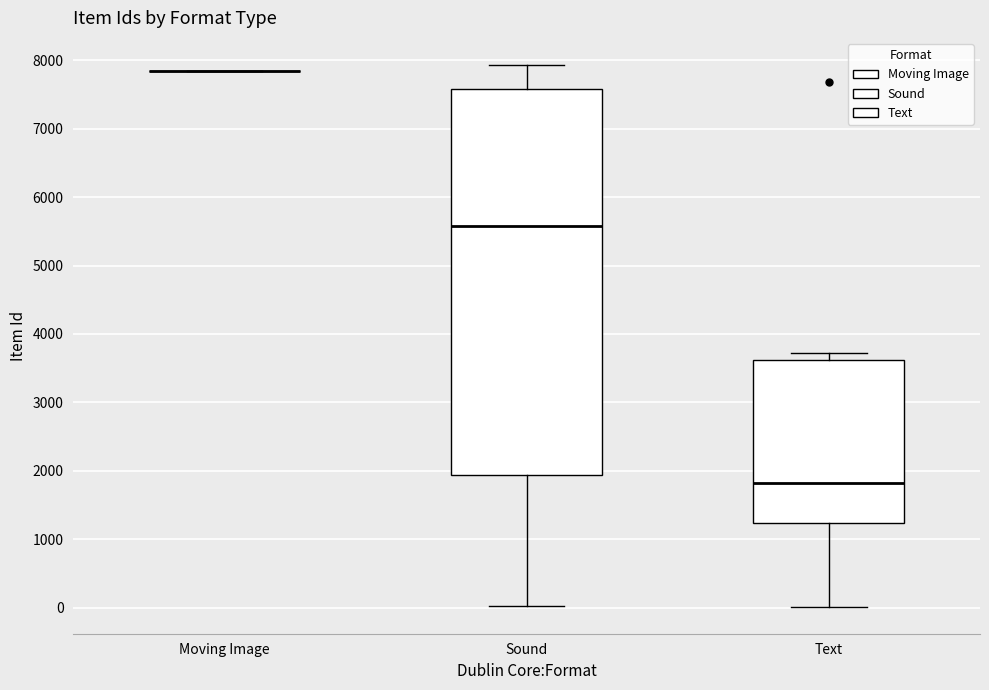

Reading left to right, read every box against the y-axis: the position of its median line, the range the box covers, and the ends of its whiskers. The values are not printed on the chart, so give them approximately, as read against the axis.

Moving Image: box collapsed to a line at 7800, whiskers 7800 to 7800
Sound: median 5600, box 1900 to 7600, whiskers 0 to 7900
Text: median 1800, box 1200 to 3600, whiskers 0 to 3700